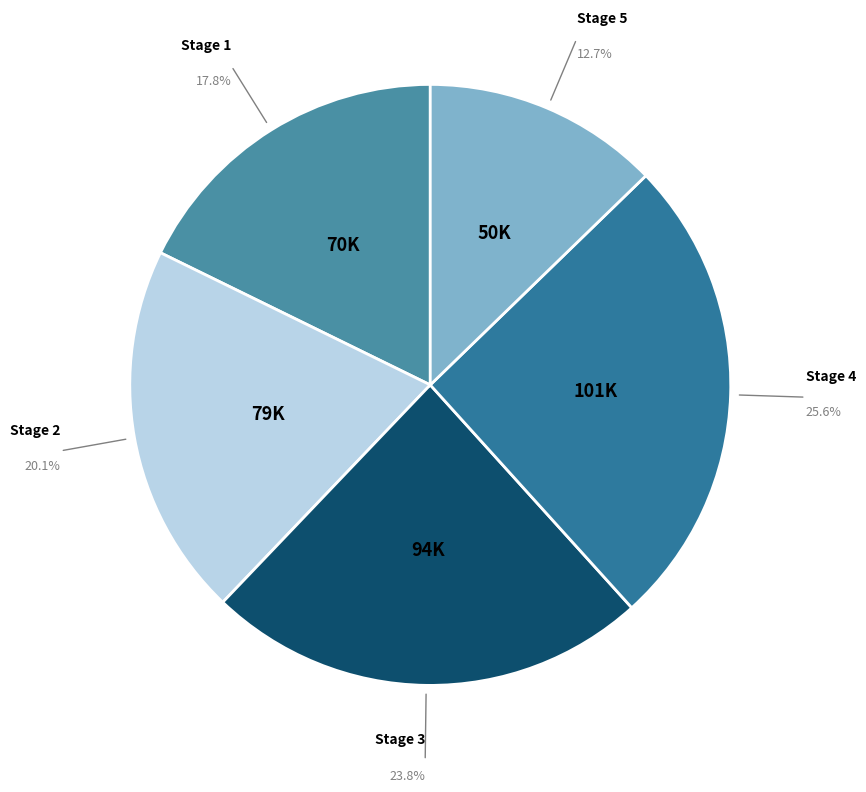

Count the number of slices in the pie.

5